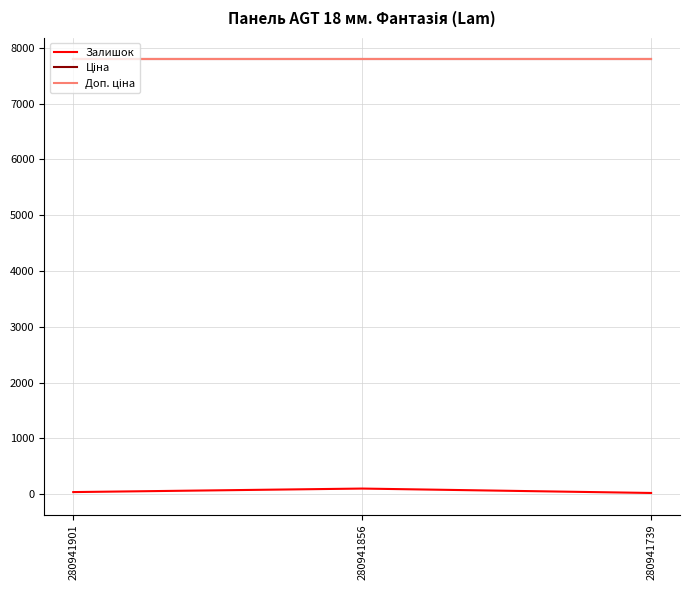

At which label does Залишок first exceed 39?

280941856